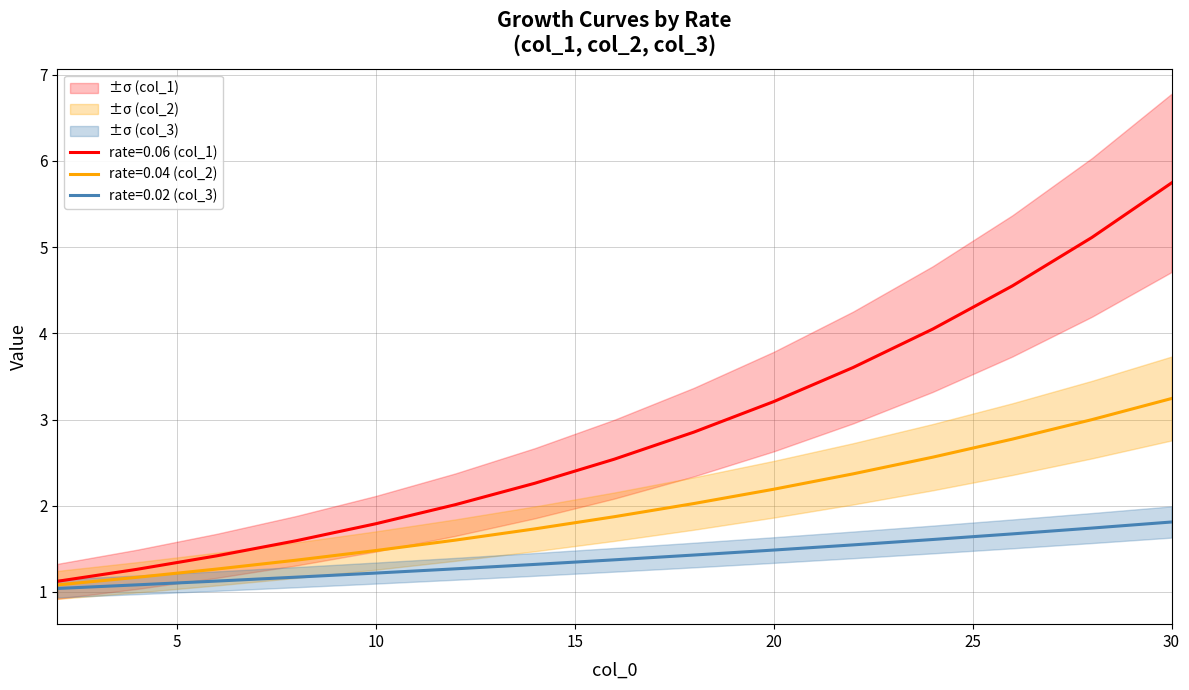

What is the maximum value for rate=0.02 (col_3)?

1.8